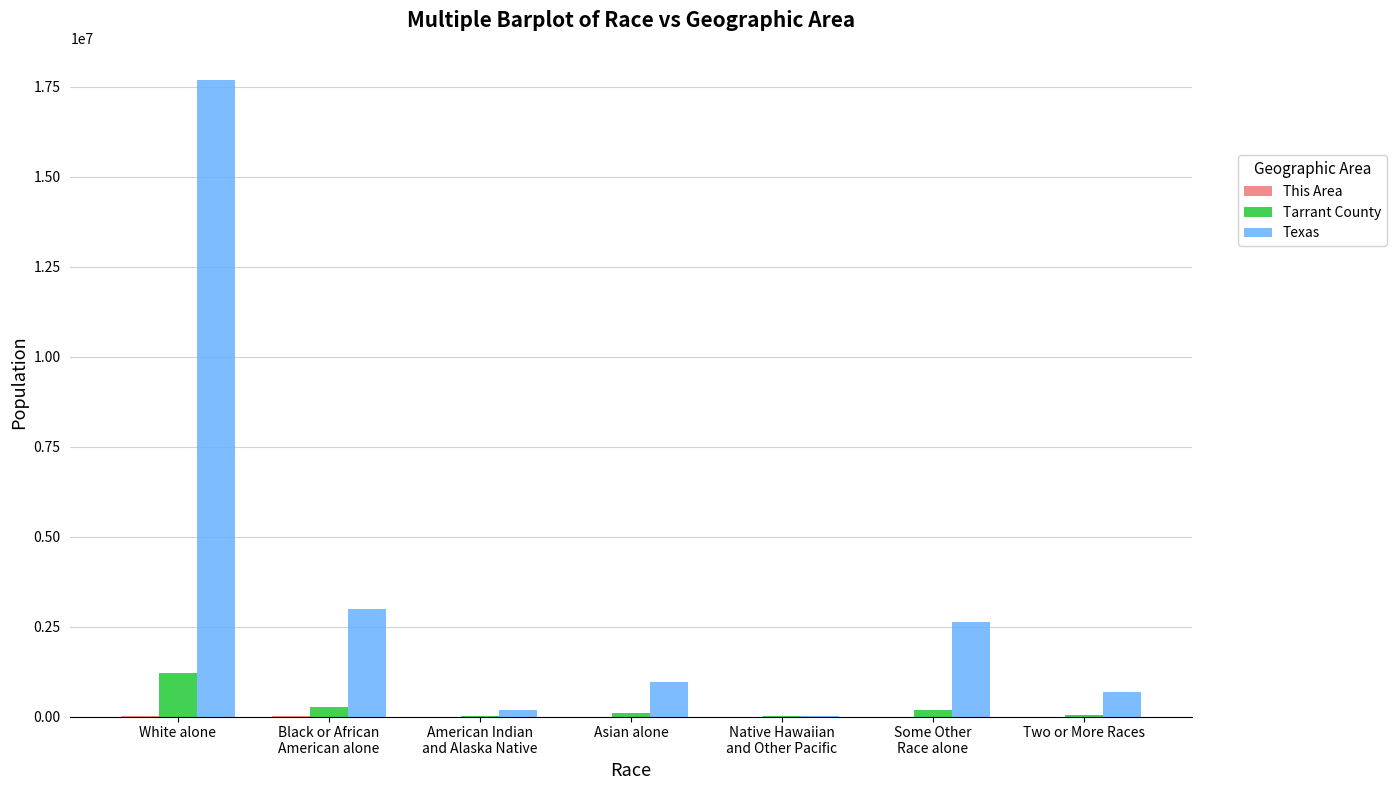

At which category is the sum across all series the highest?

White alone